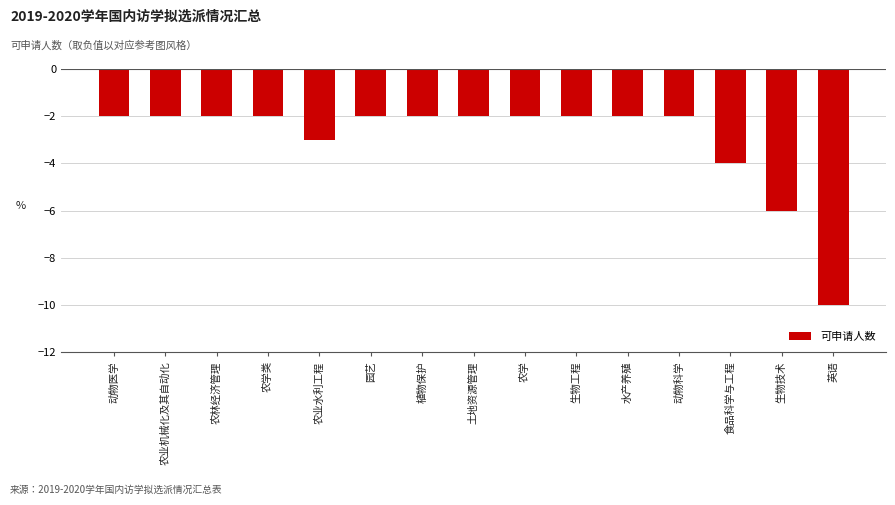

Reading right to left, list all the values displayed in this chart.

-10	-6	-4	-2	-2	-2	-2	-2	-2	-2	-3	-2	-2	-2	-2